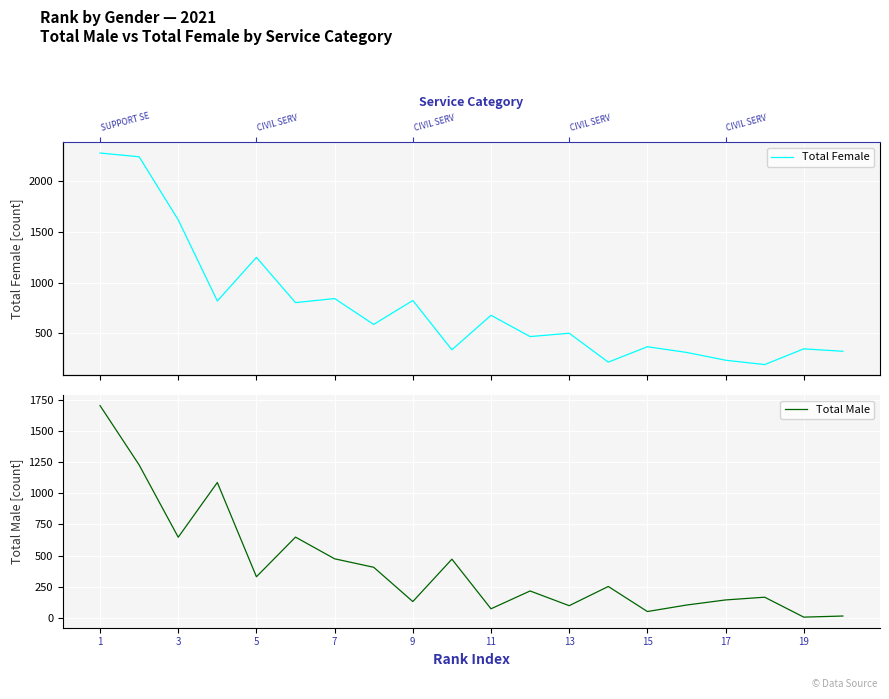

What is the highest value of the Total Male series?

1703